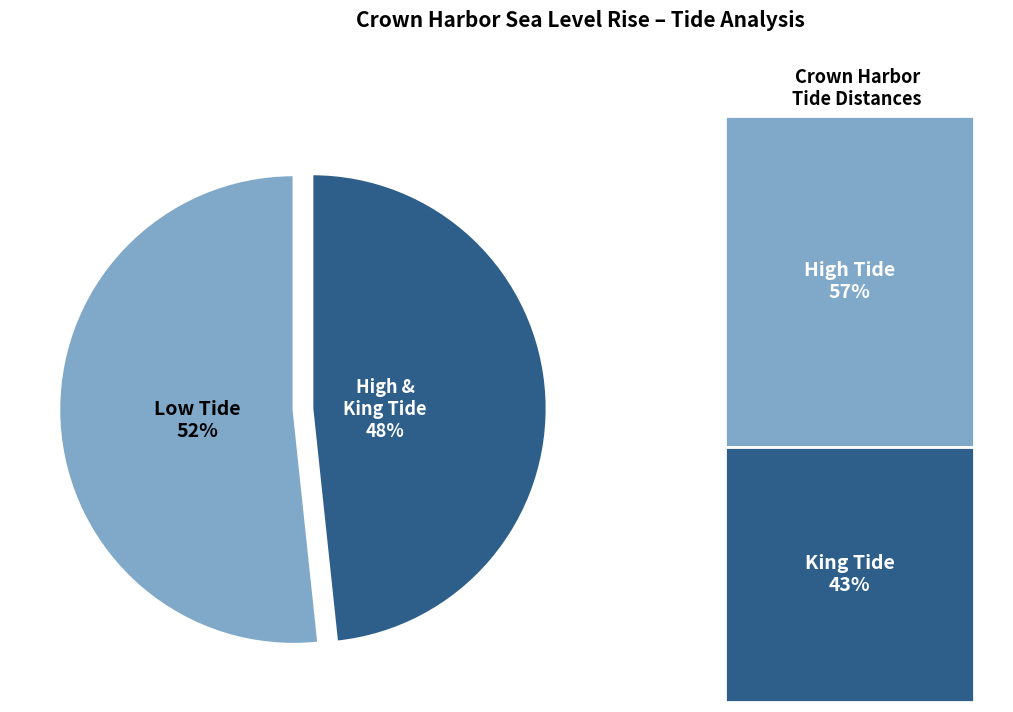

What is the ratio of the value at Low Tide to the value at High & King Tide?

1.1